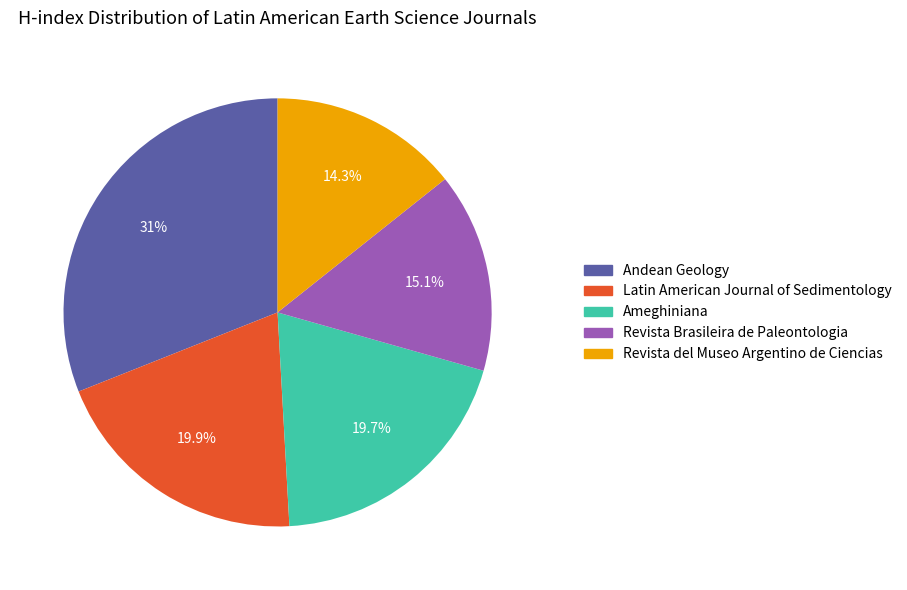

Approximately how many times larger is the value at Ameghiniana compared to Latin American Journal of Sedimentology?

1.0